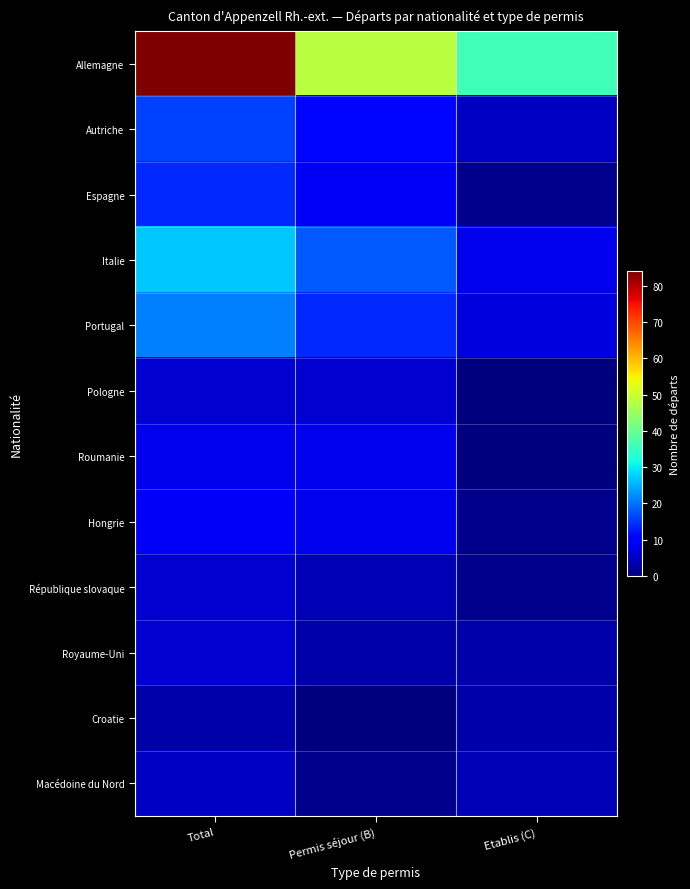

Which series has the widest spread of values?

Allemagne